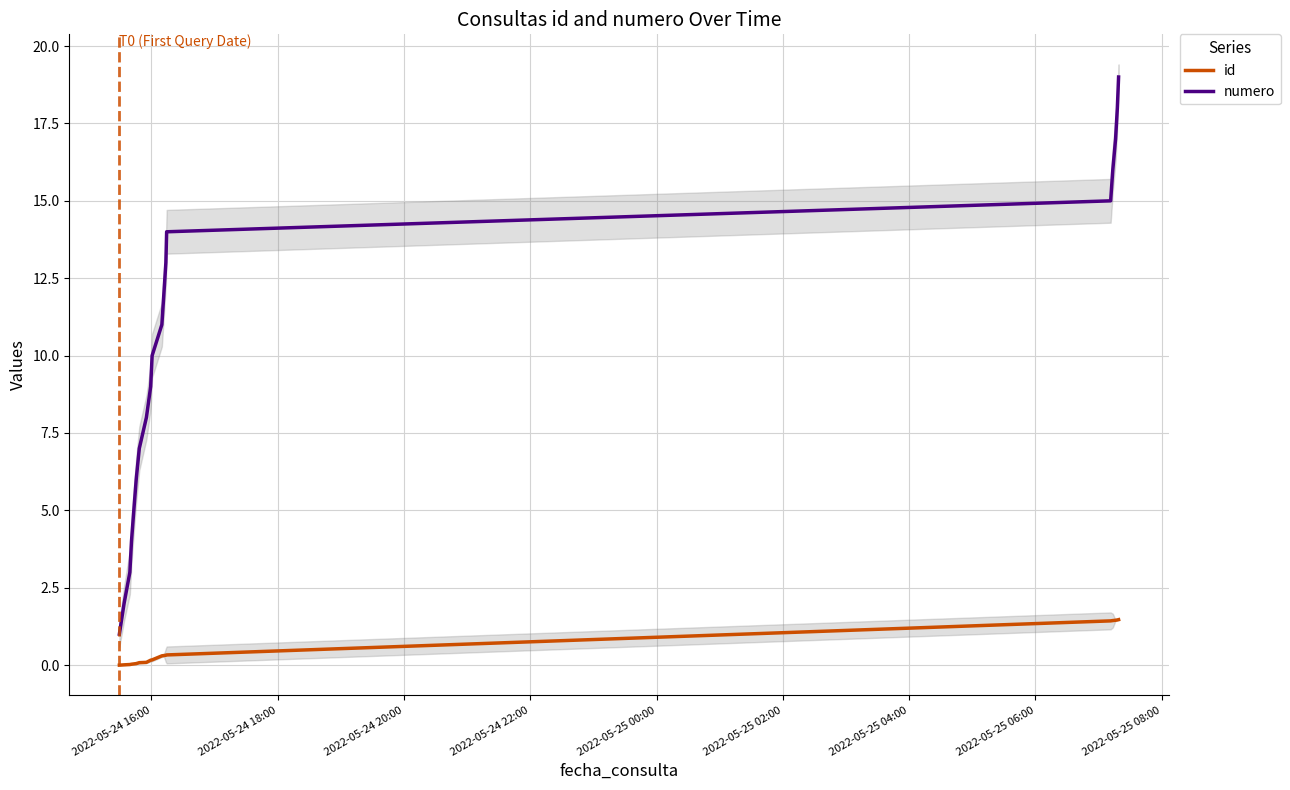

Which series has the largest total across all categories?

numero